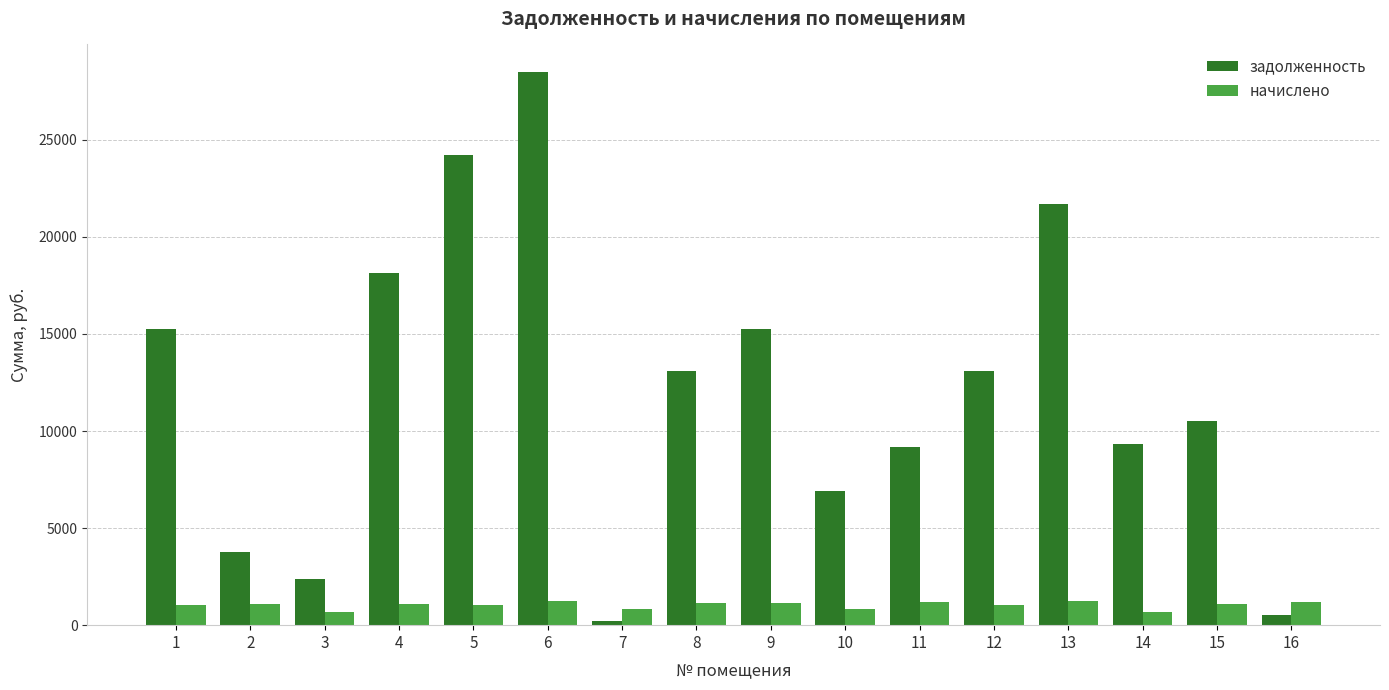

Which series has the widest spread of values?

задолженность